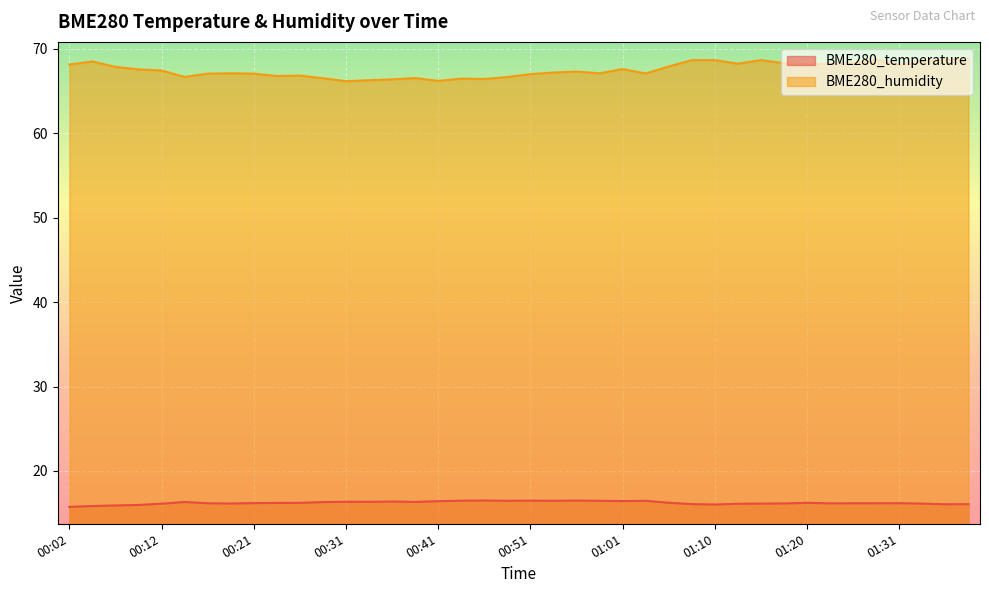

At which label does BME280_humidity first exceed 67?

00:02